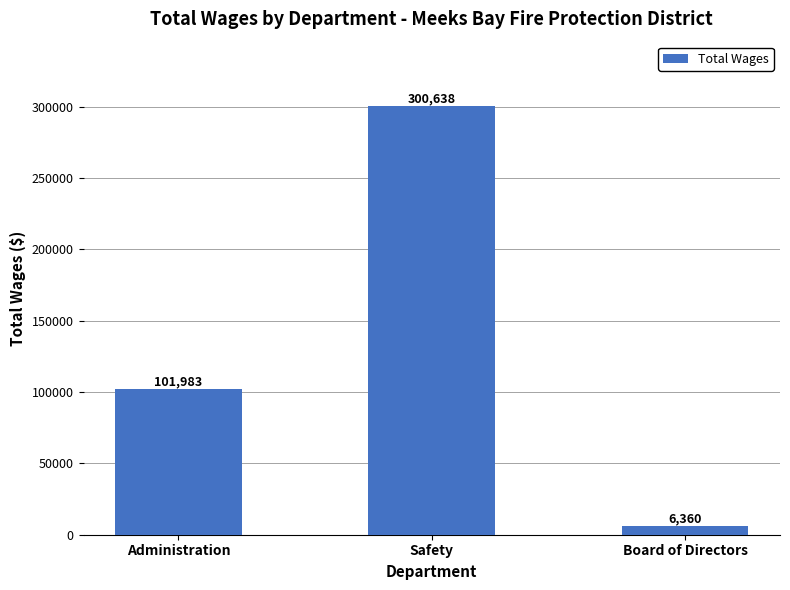

How many data points are less than 101983?

1